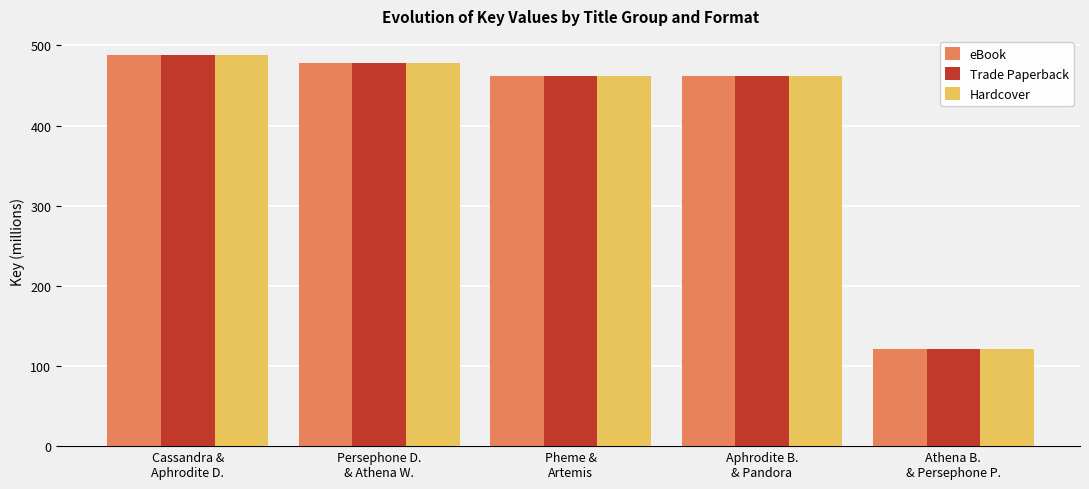

Reading right to left, what are all the values shown in this chart?

eBook: 120.6	461.2	461.2	478.5	487.5
Trade Paperback: 120.6	461.2	461.2	478.5	487.5
Hardcover: 120.6	461.2	461.2	478.5	487.5